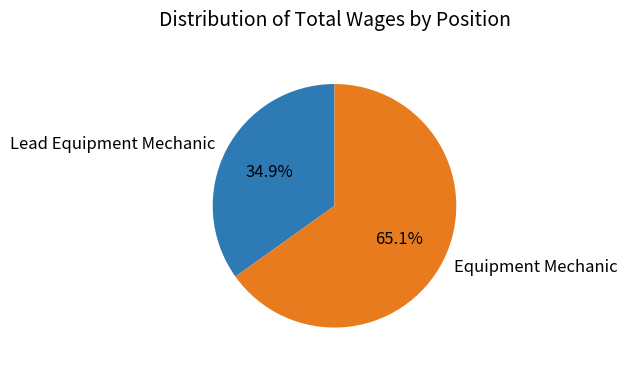

Approximately how many times larger is the value at Equipment Mechanic compared to Lead Equipment Mechanic?

1.9